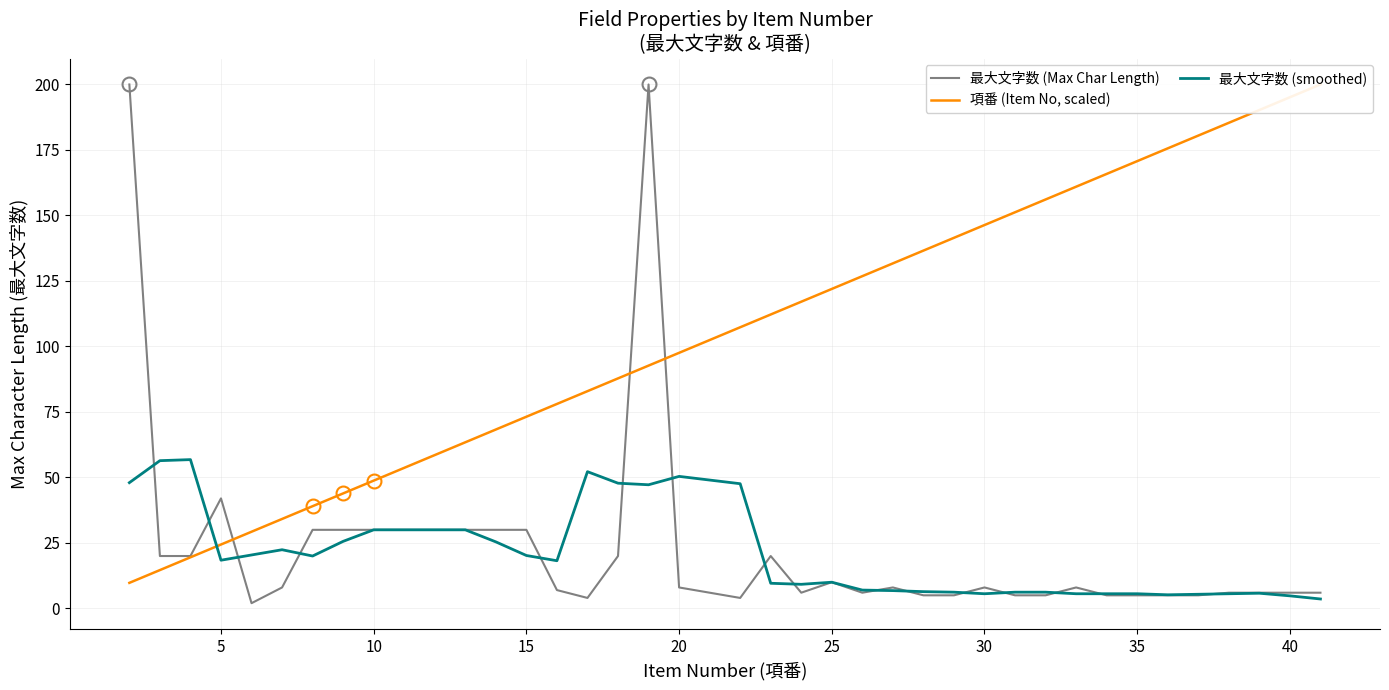

The 最大文字数 (smoothed) series shows 41.5 at 10. True or false?

False